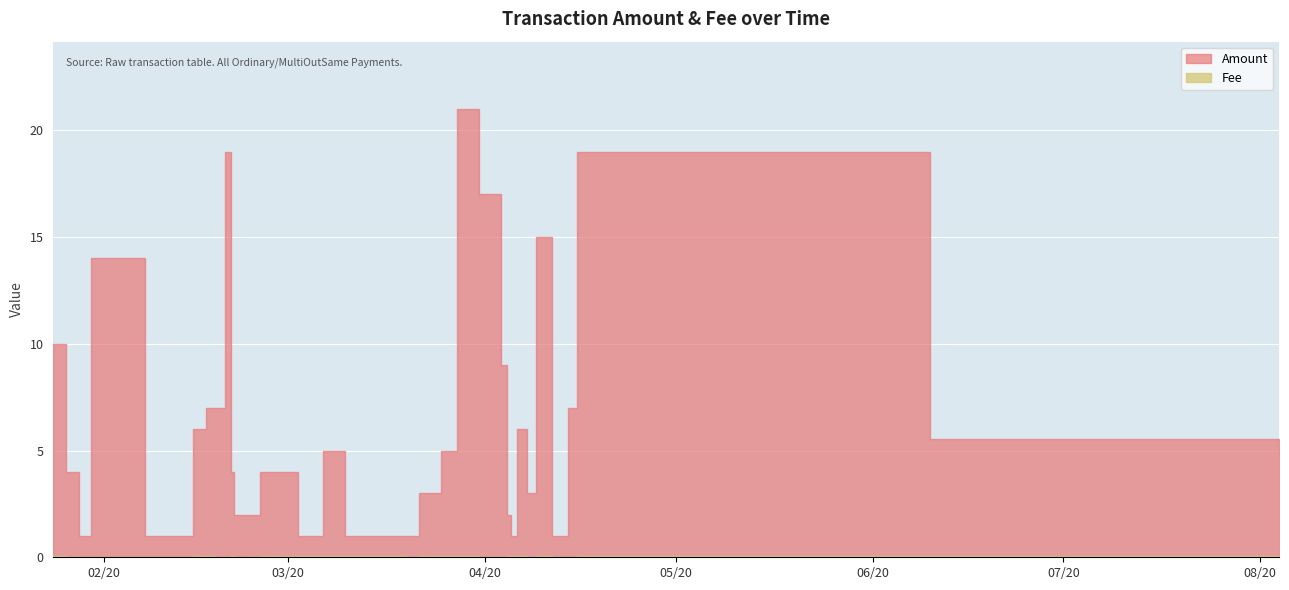

The value of Amount at 2020-03-19 is 1.5. True or false?

False